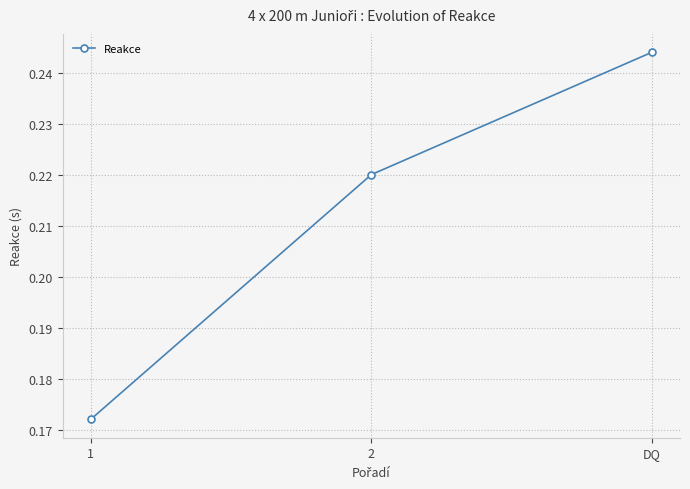

Rank the categories by value from lowest to highest.

1, 2, DQ